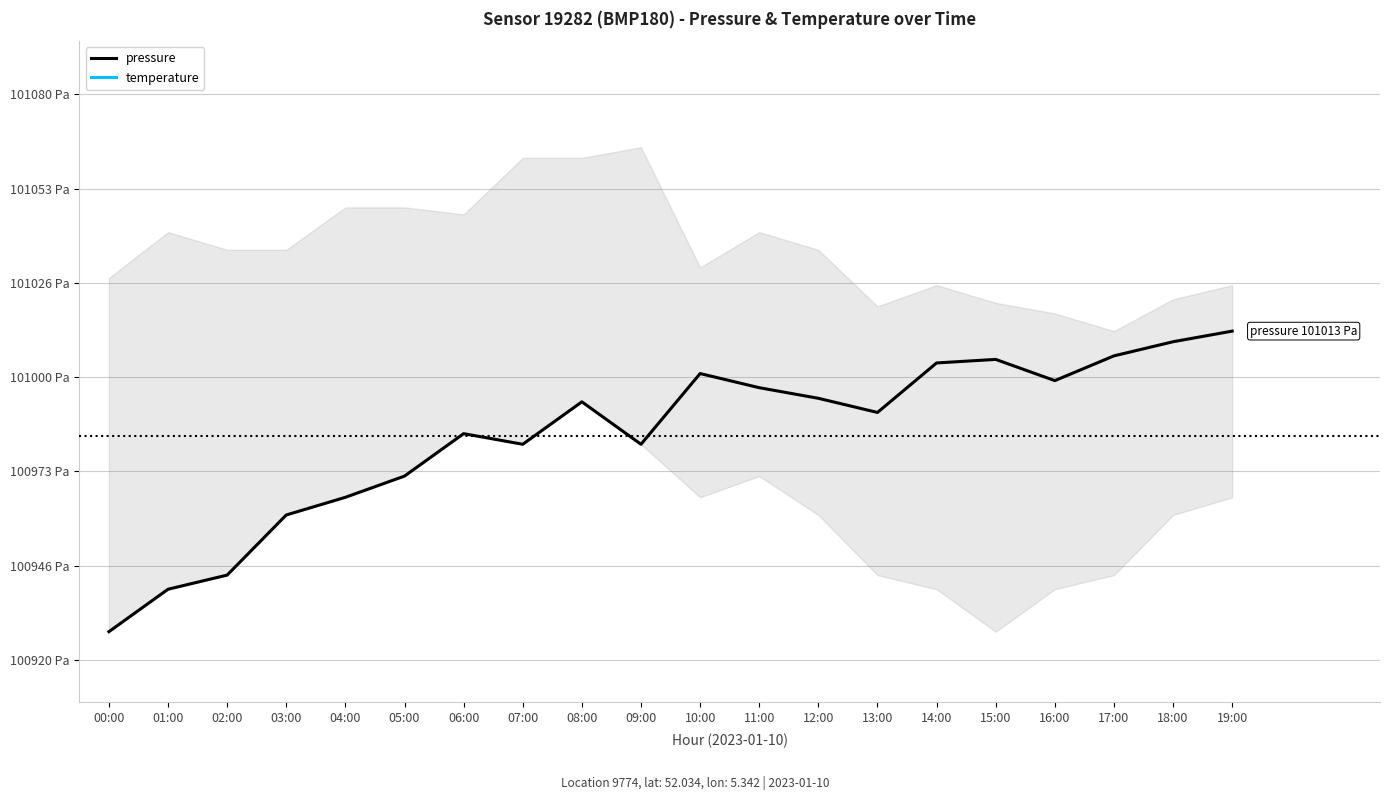

The pressure series shows 48351 at 02:00. True or false?

False